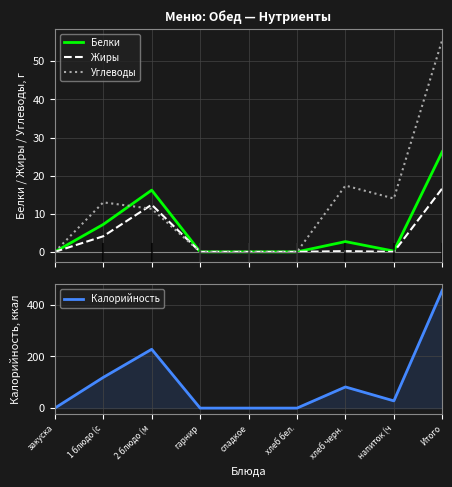

At how many categories does at least one series exceed 223?

2